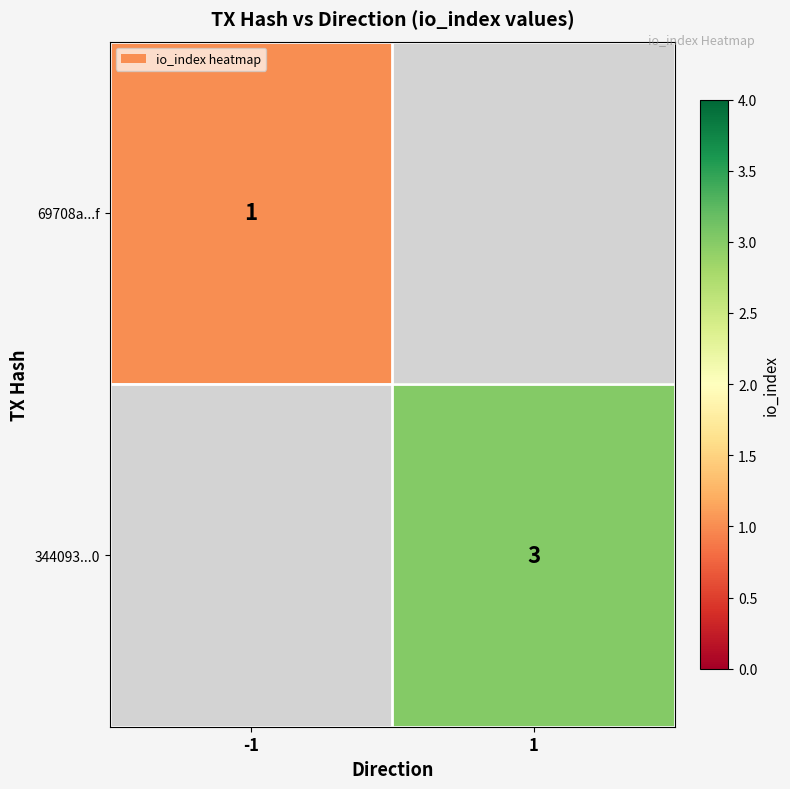

How many categories are shown in the chart?

2